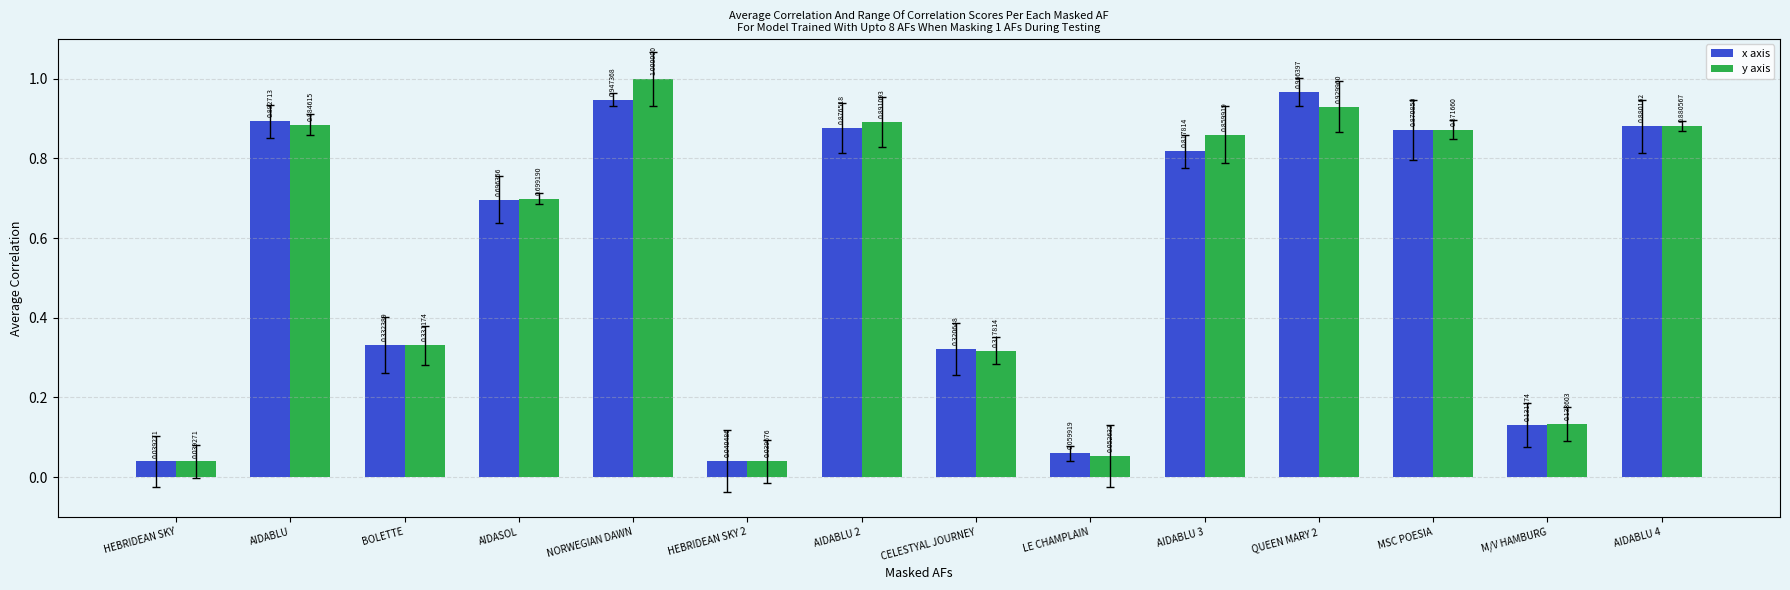

What is the difference between the maximum and minimum values in the y axis series?

1.0